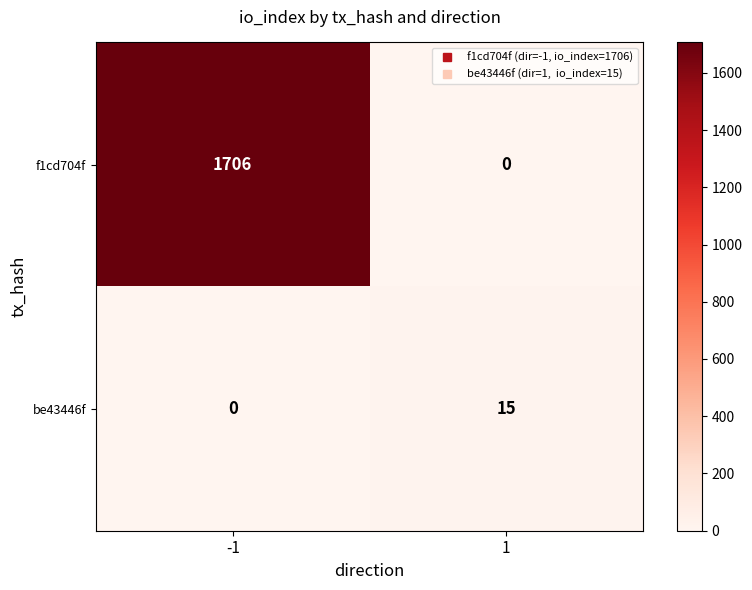

Rank the series by their maximum value, from highest to lowest.

f1cd704f, be43446f